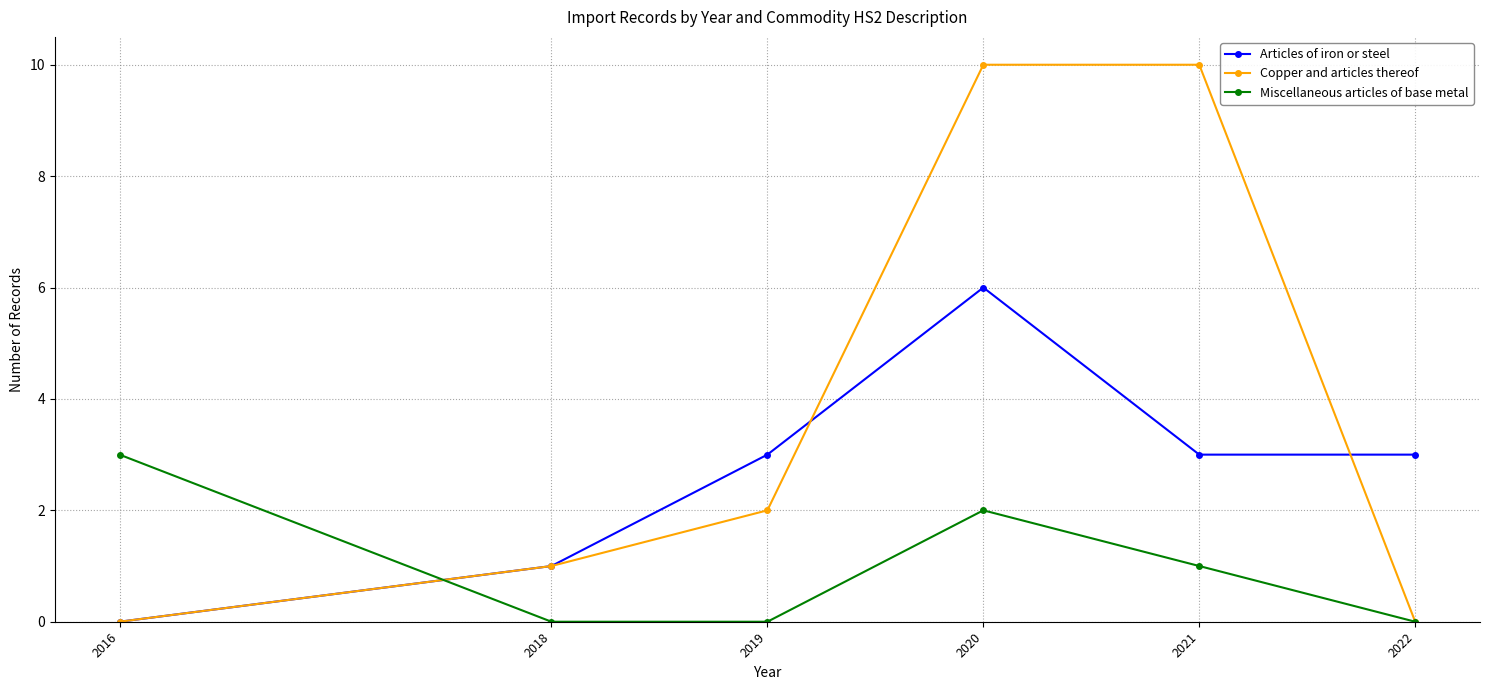

How many distinct data groups are displayed?

3